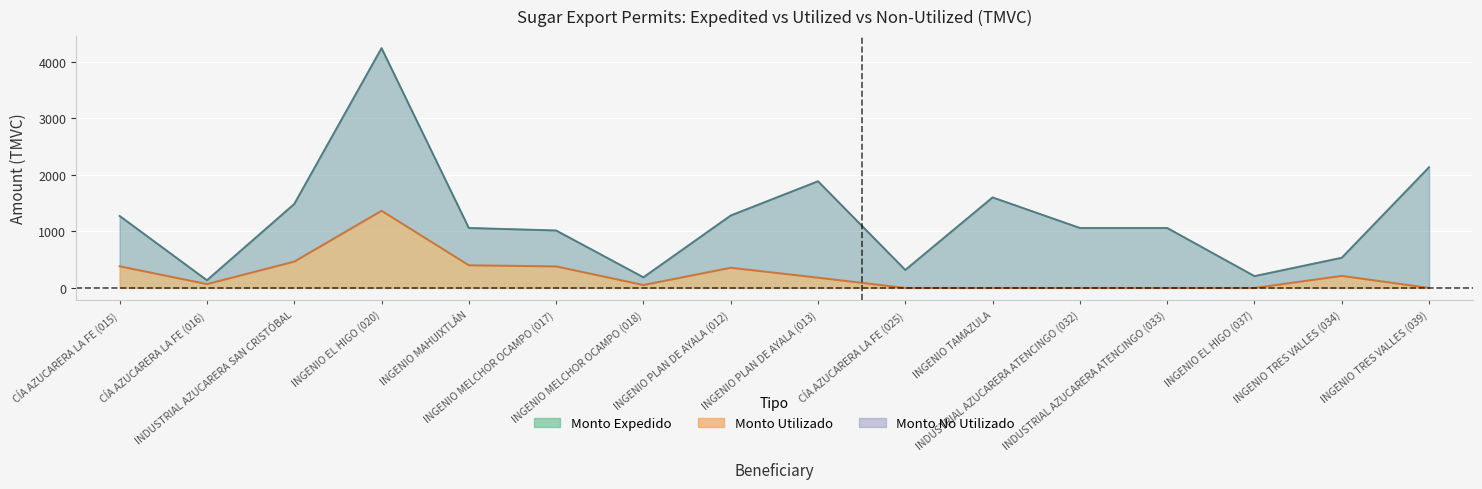

Where is Monto Utilizado nearest to the value 683?

INDUSTRIAL AZUCARERA SAN CRISTÓBAL